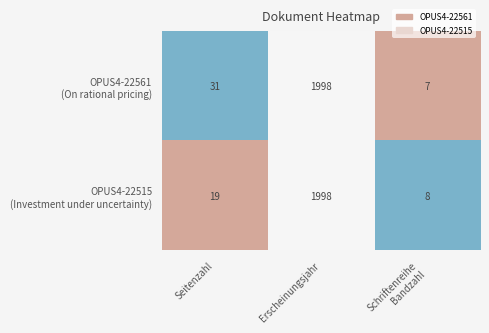

What is the greatest value displayed?

1998